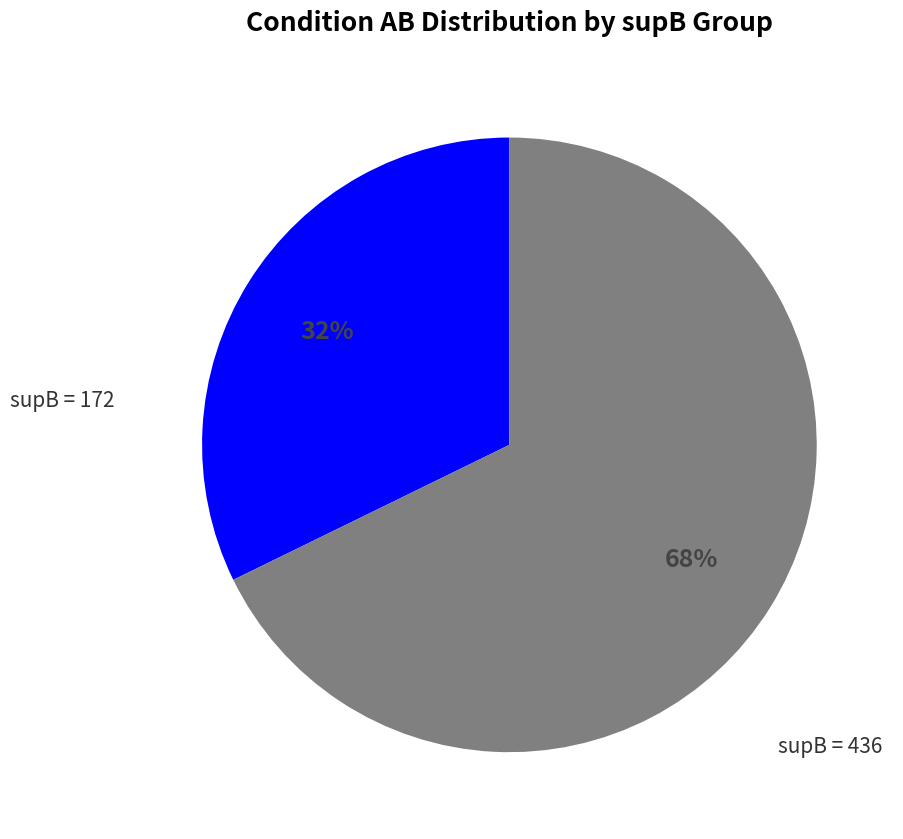

Is there a majority slice in this chart?

Yes